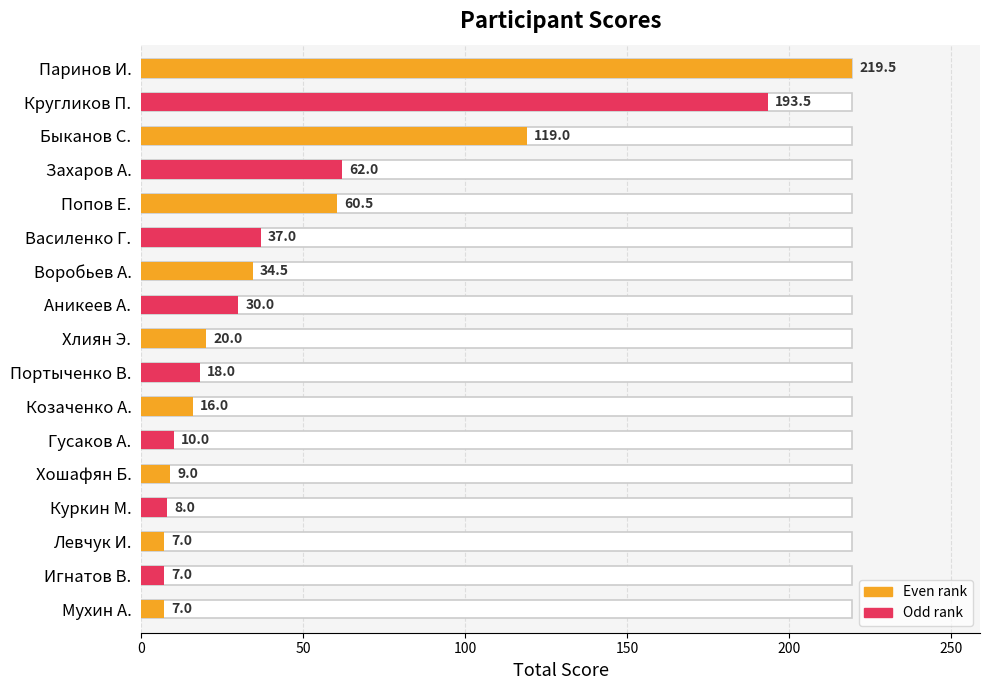

Between Хлиян Э. and Воробьев А., which is larger?

Воробьев А.